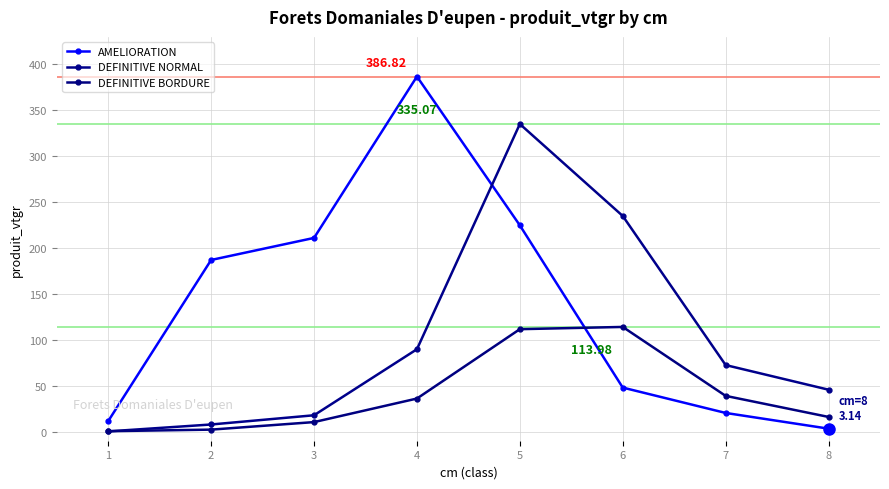

What is the average value of the DEFINITIVE NORMAL series?

100.4